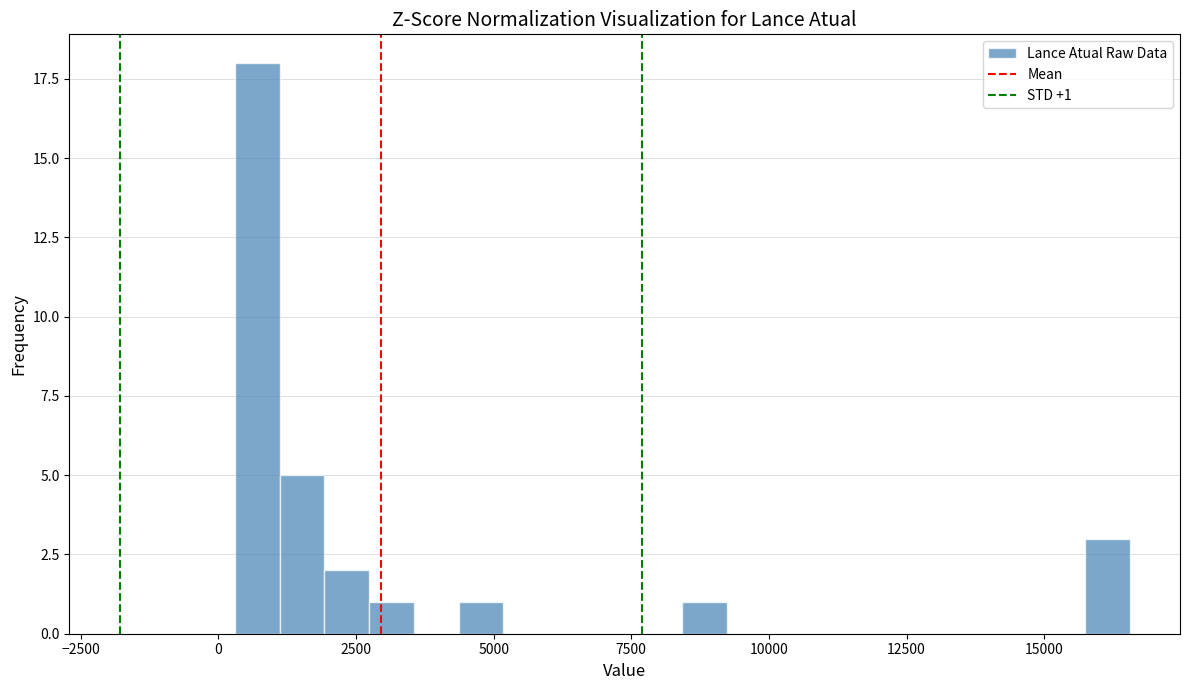

Read against the x-axis, roughly where is the centre of the tallest bar?

500